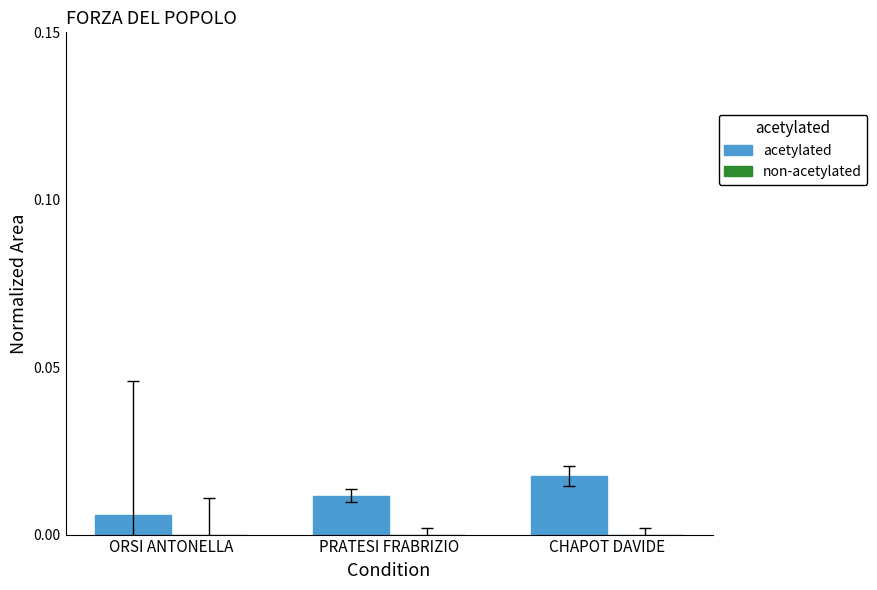

What position from the left is ORSI ANTONELLA?

1